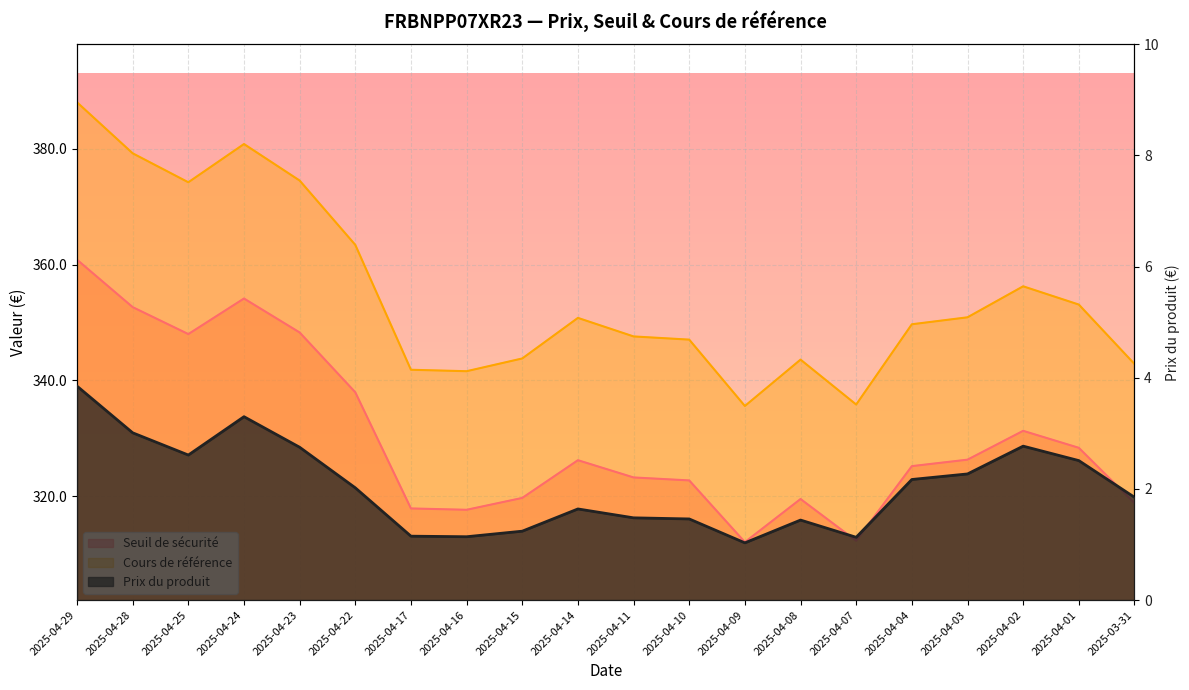

Reading right to left, transcribe all the data shown in this chart.

Seuil de sécurité: 318.9	328.4	331.3	326.3	325.2	312.3	319.5	312.1	322.8	323.3	326.2	319.7	317.7	317.9	338.0	348.3	354.1	348.0	352.7	360.8
Cours de référence: 342.9	353.1	356.2	350.9	349.7	335.9	343.6	335.6	347.1	347.6	350.8	343.8	341.6	341.9	363.4	374.5	380.8	374.2	379.2	388.0
Prix du produit: 1.9	2.5	2.8	2.3	2.2	1.1	1.4	1.0	1.5	1.5	1.6	1.2	1.1	1.1	2.0	2.8	3.3	2.6	3.0	3.9